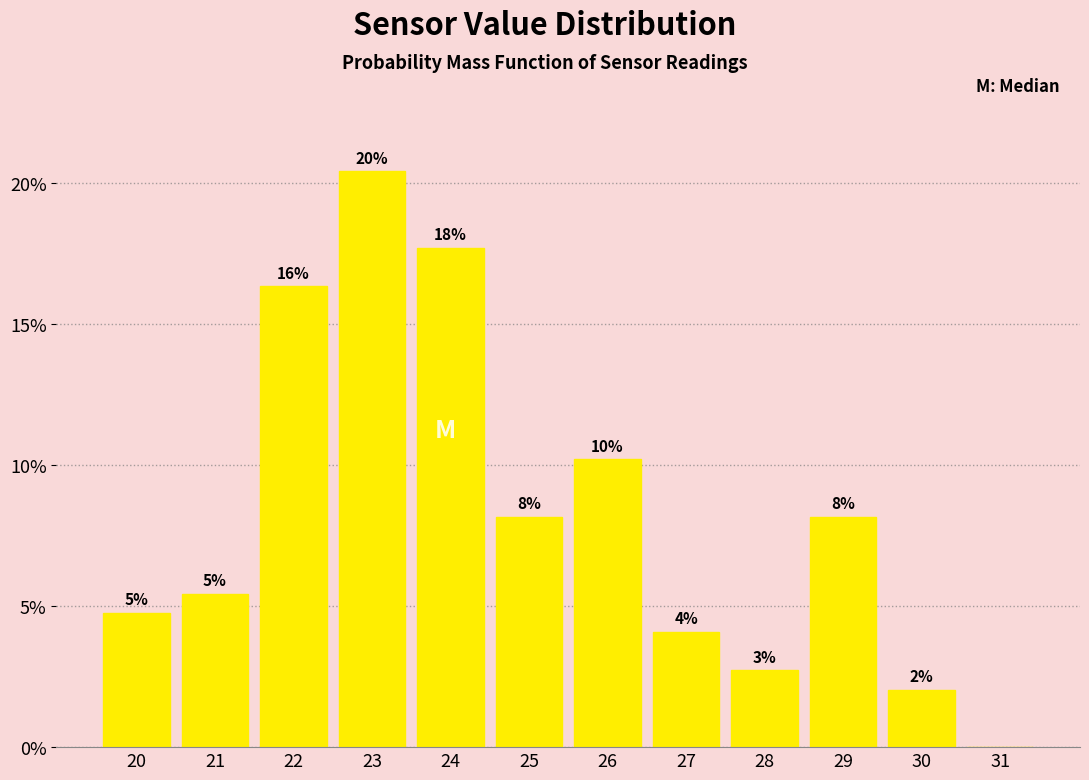

Are the bars horizontal?

No